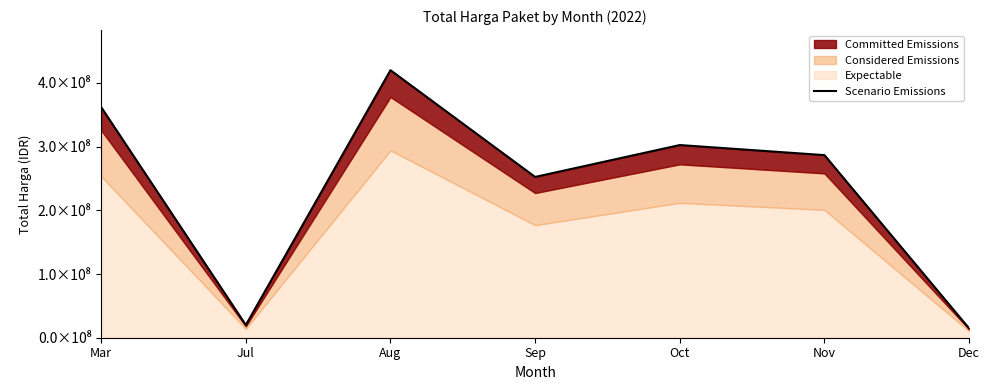

Which label corresponds to the largest value in the chart?

Aug